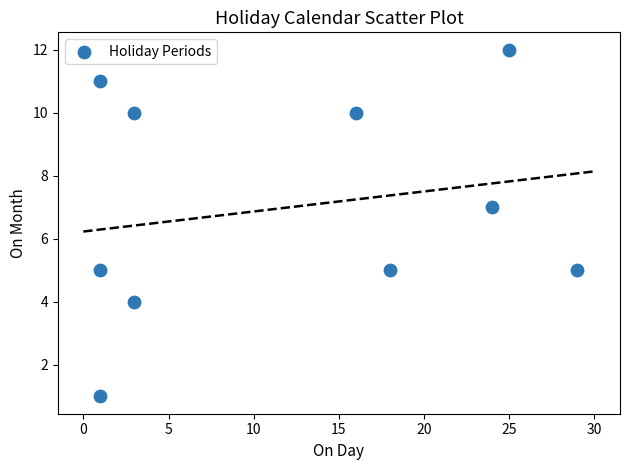

What is the range of X values (max minus min)?

28